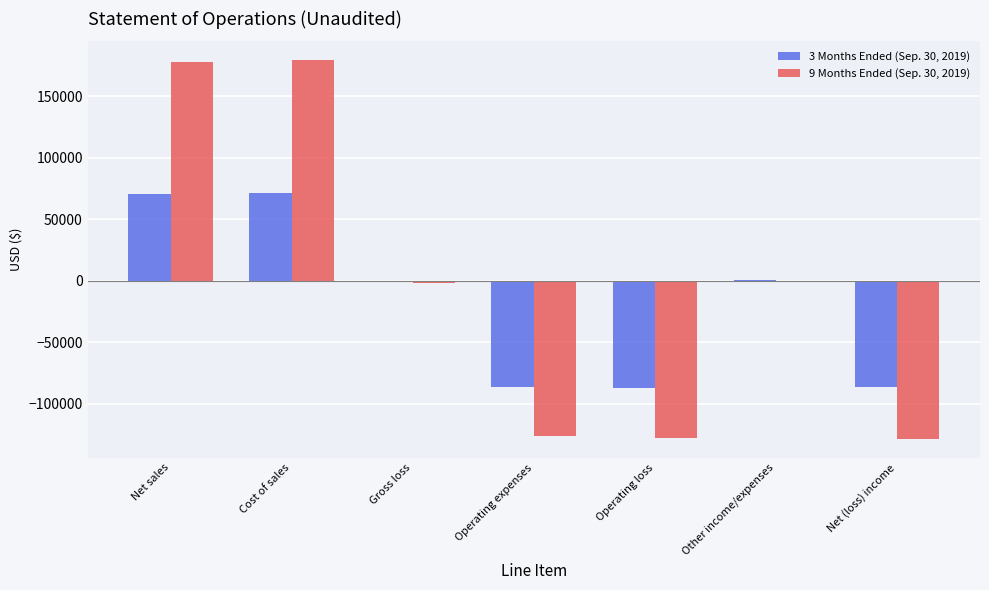

What is the sum of the 3 Months Ended (Sep. 30, 2019) values at Net sales and Net (loss) income?

-15866